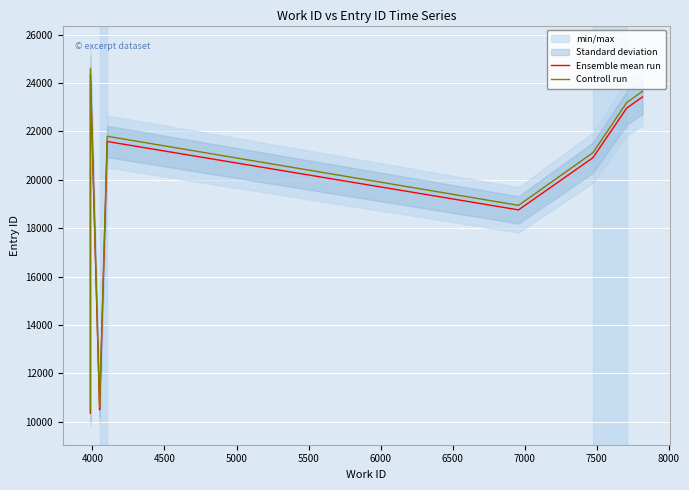

What is the highest value of the Controll run series?

24614.7